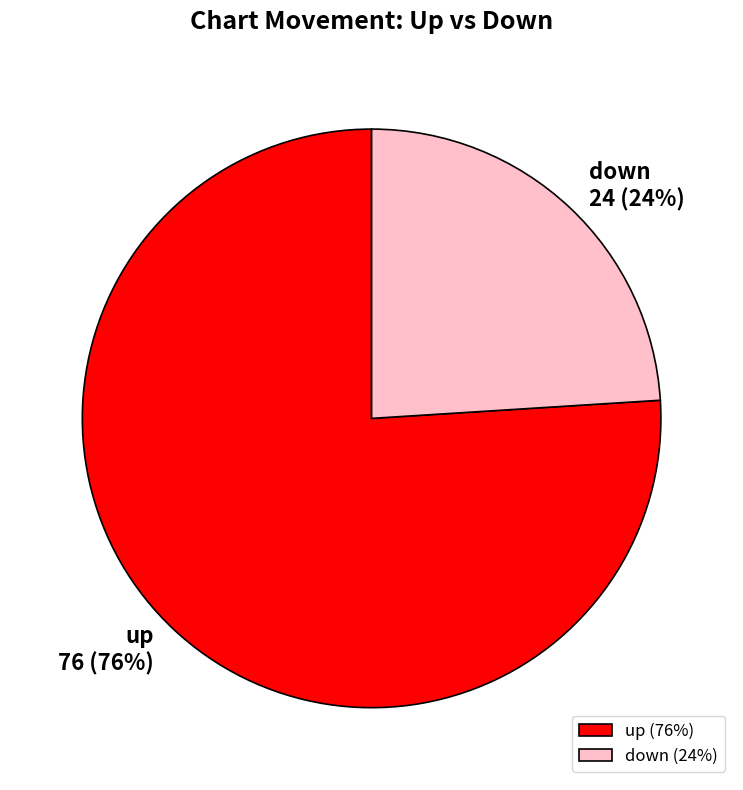

How many segments does this pie chart have?

2